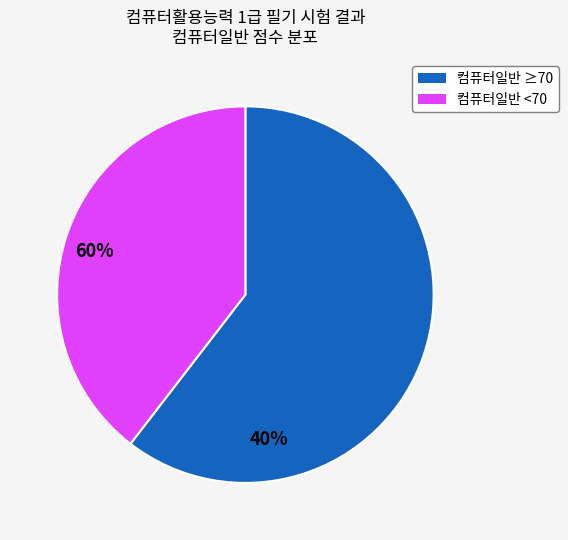

Is there a majority slice in this chart?

Yes